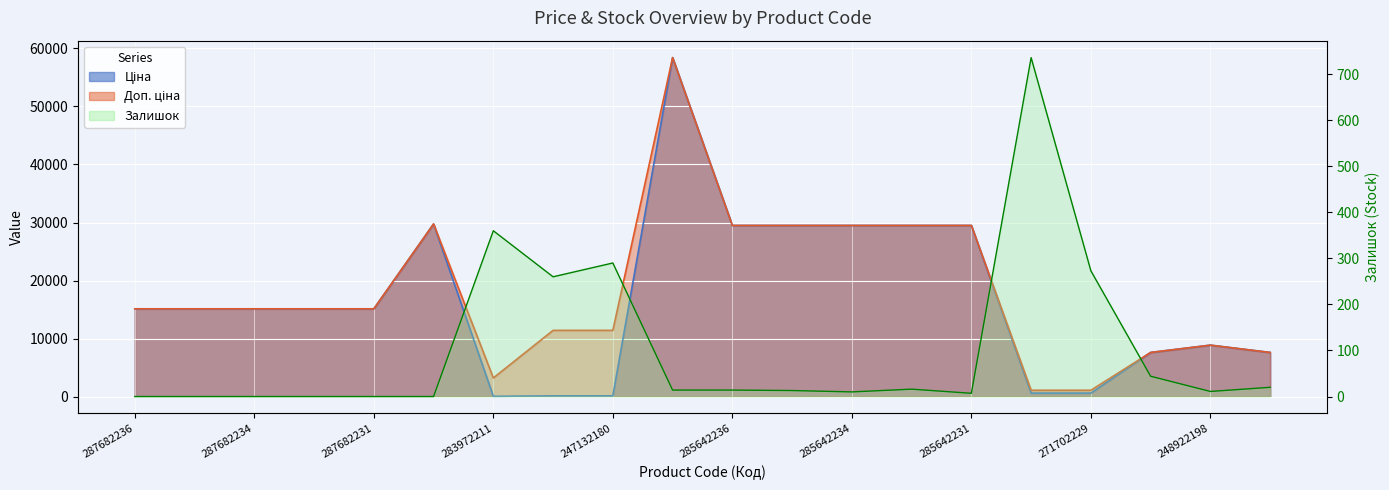

At how many categories does at least one series exceed 8918?

14